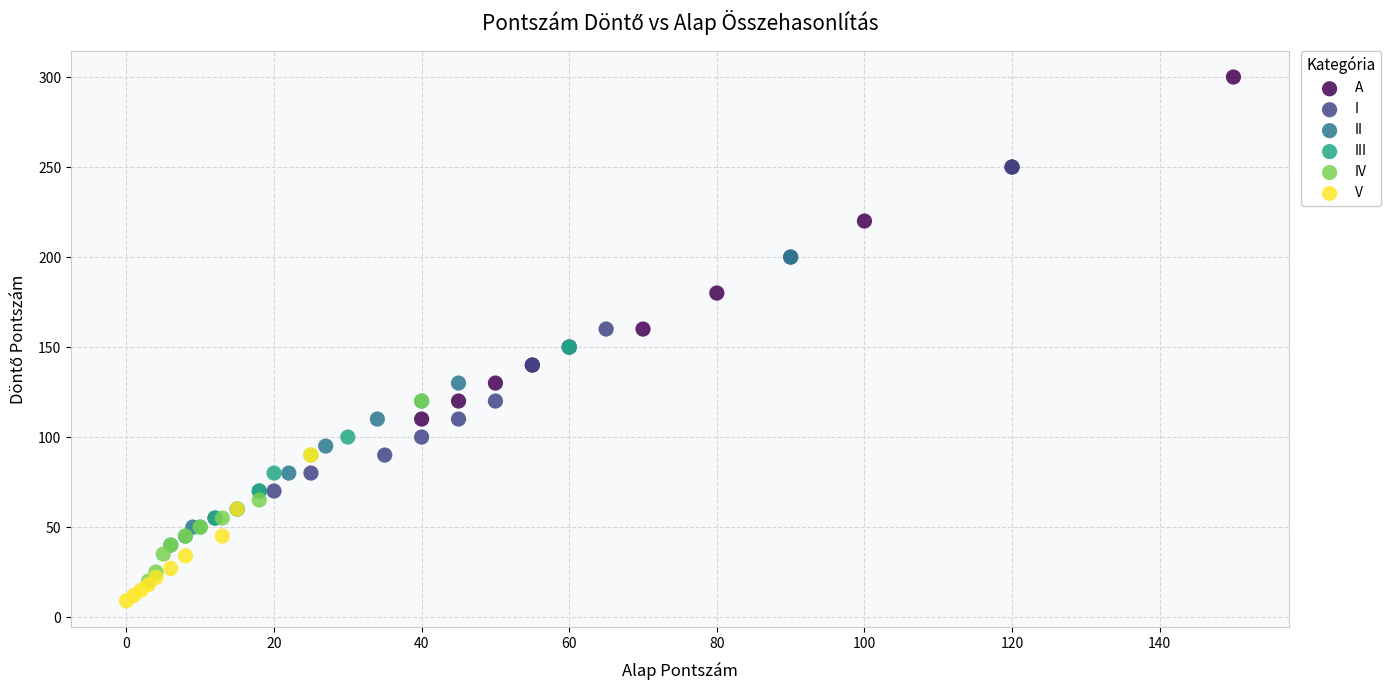

Which series contains the highest Y value?

A